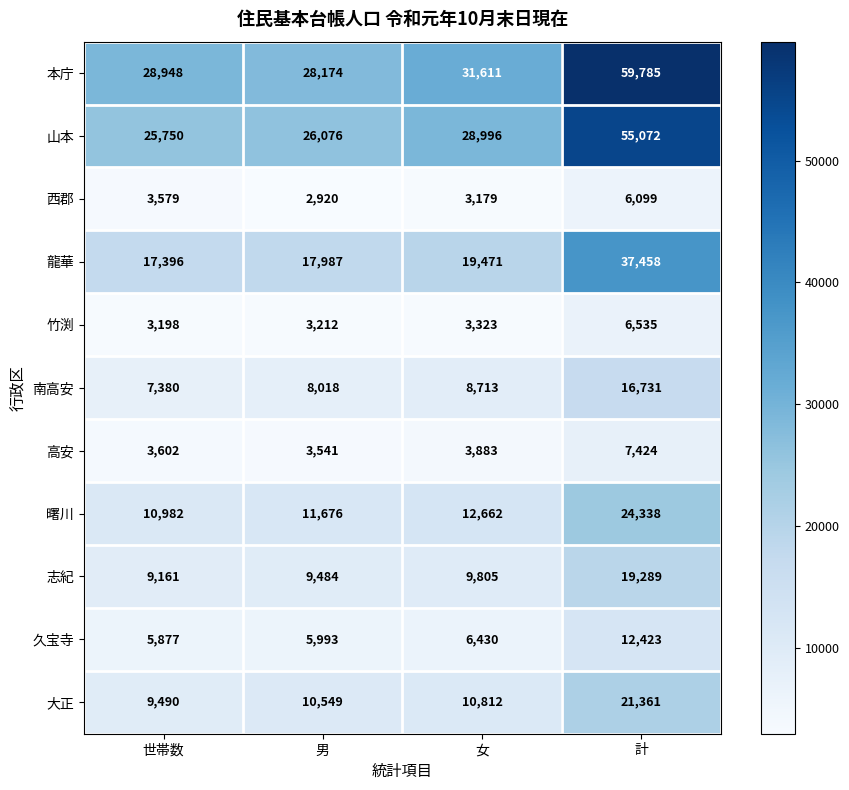

Is it true that 竹渕 equals 4526 at 男?

False